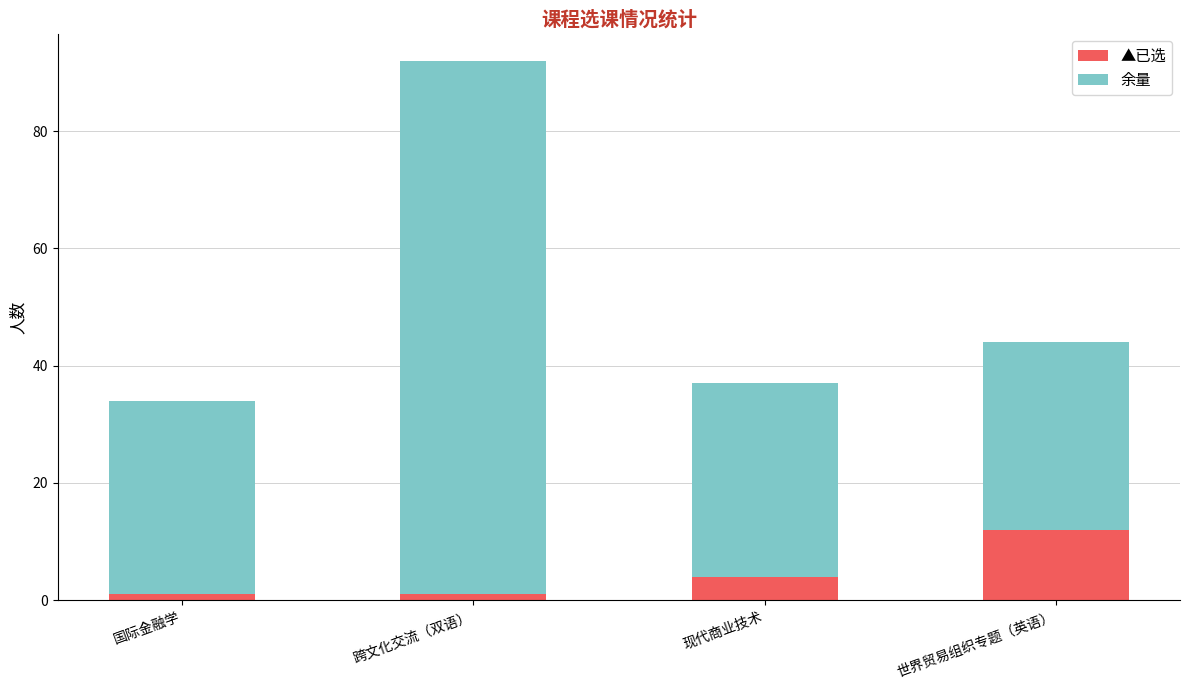

What is the difference between the second highest and second lowest values in the ▲已选 series?

3